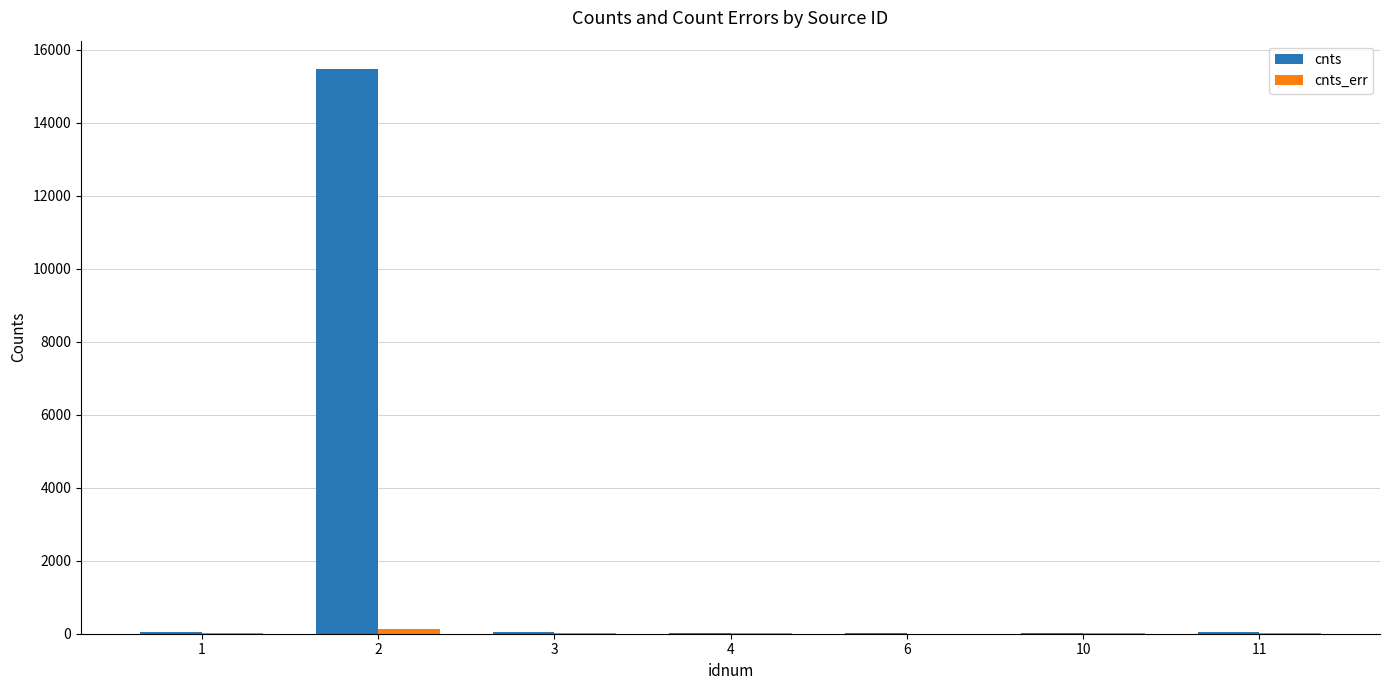

What is the total value across all series at 11?

49.1